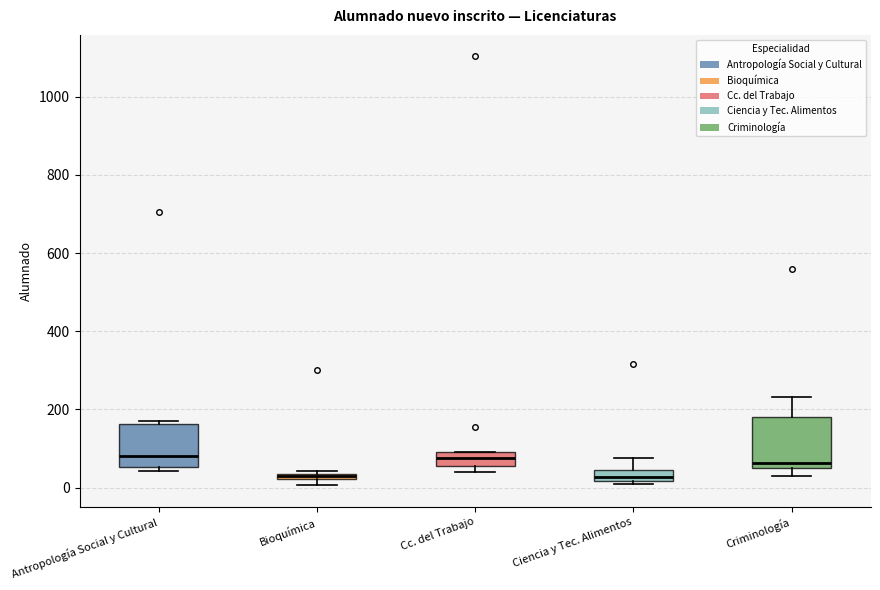

Comparing the boxes themselves (not the whiskers), which one is the tallest?

Criminología